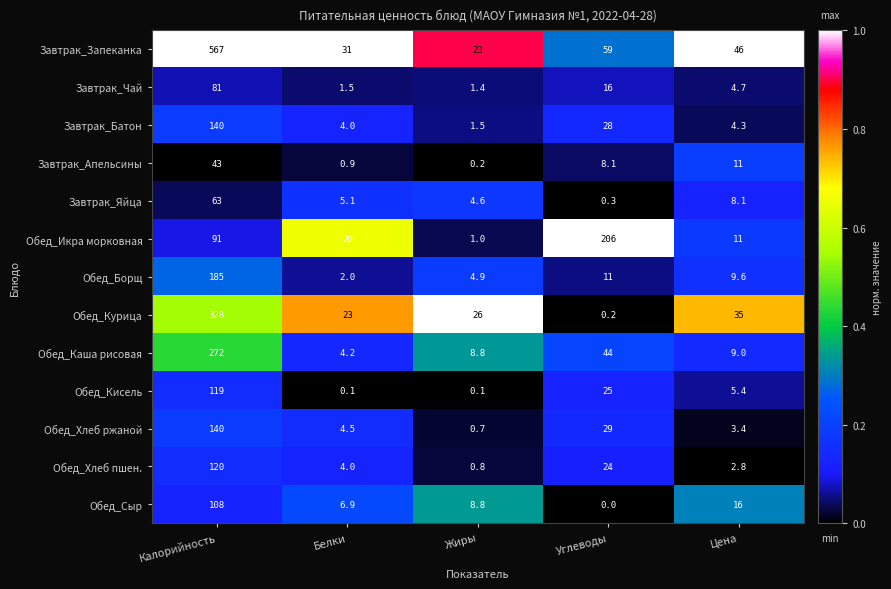

List the labels in order of Обед_Икра морковная value, smallest first.

Жиры, Цена, Белки, Калорийность, Углеводы